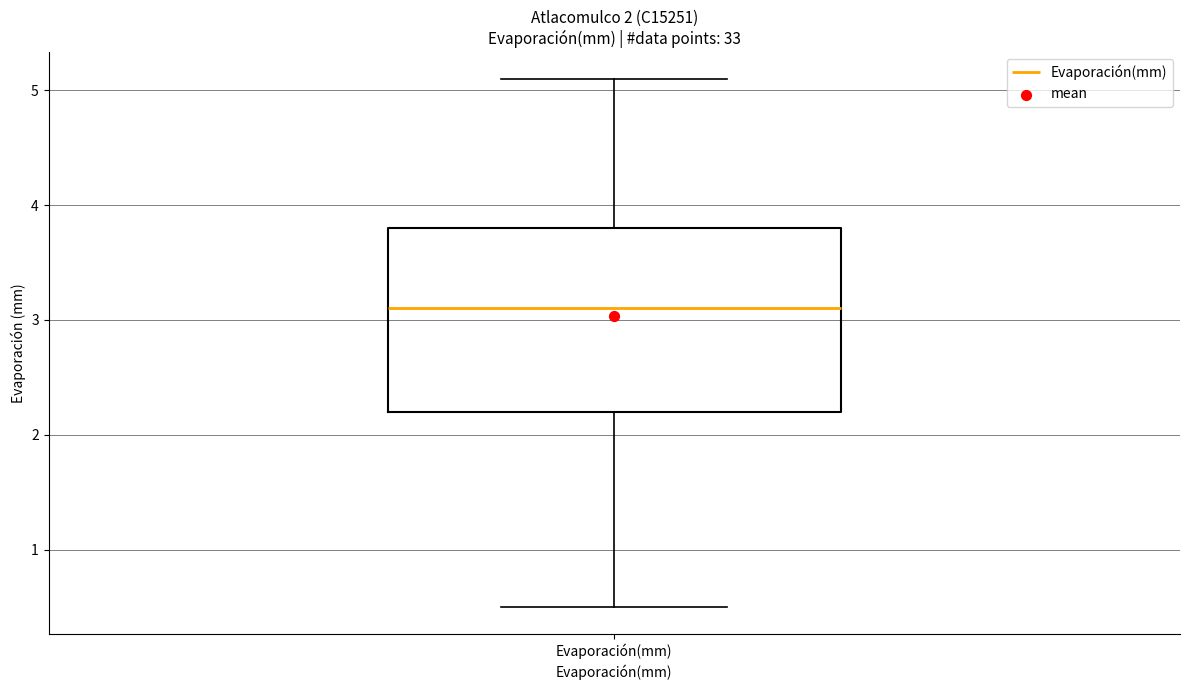

Read this box plot against the y-axis: the position of the median line, the range covered by the box, and the ends of both whiskers. The values are not printed on the chart, so give them approximately, as read against the axis.

median 3.1, box 2.2 to 3.8, whiskers 0.5 to 5.1